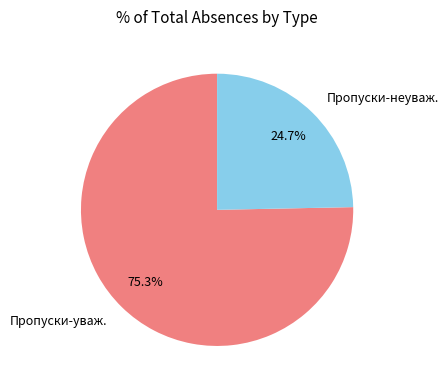

To the nearest percent, what is the average slice percentage?

50%